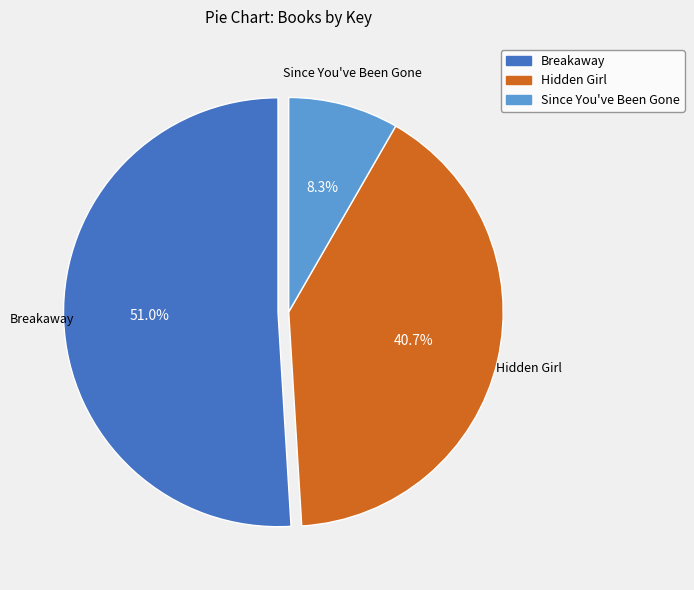

What percentage is the Hidden Girl slice, to the nearest percent?

41%